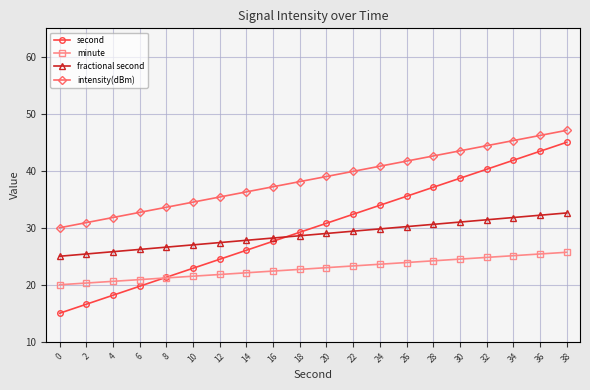

True or false: second has more than 0 interior local peaks.

False